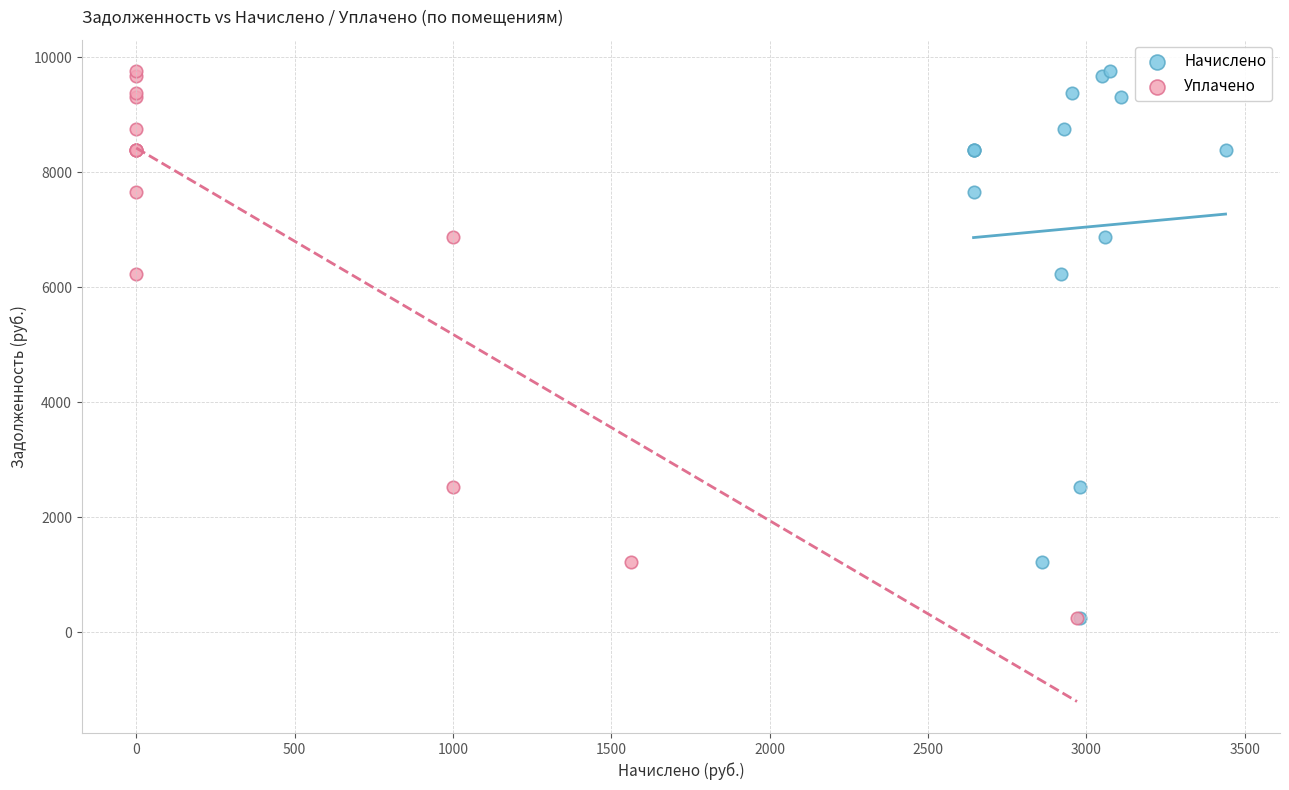

What are all the series names shown in the legend?

Начислено, Уплачено